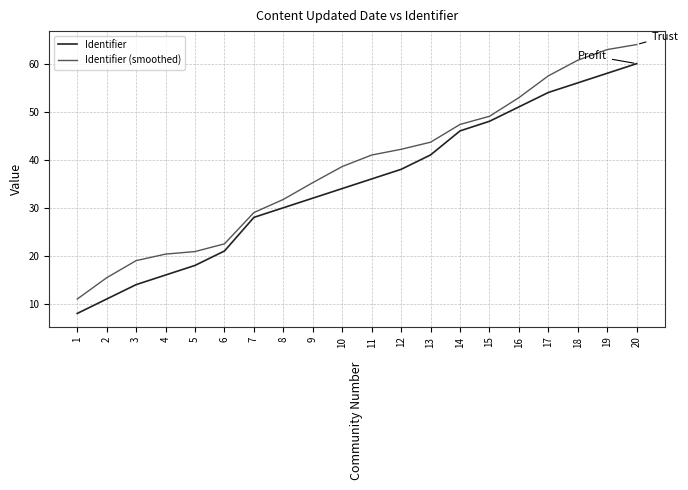

What is the minimum value for Identifier (smoothed)?

11.0